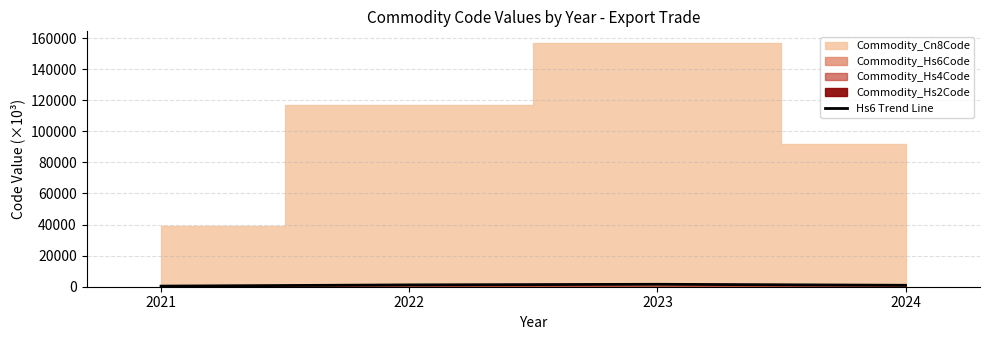

Count the number of values greater than 1172.

2